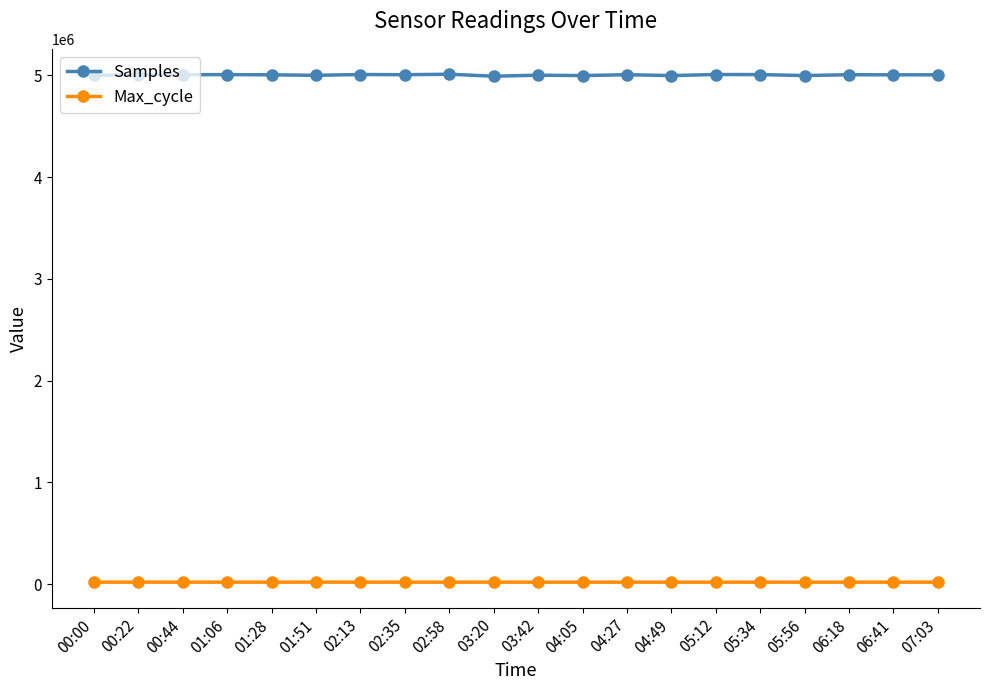

How many lines are shown in the chart?

2